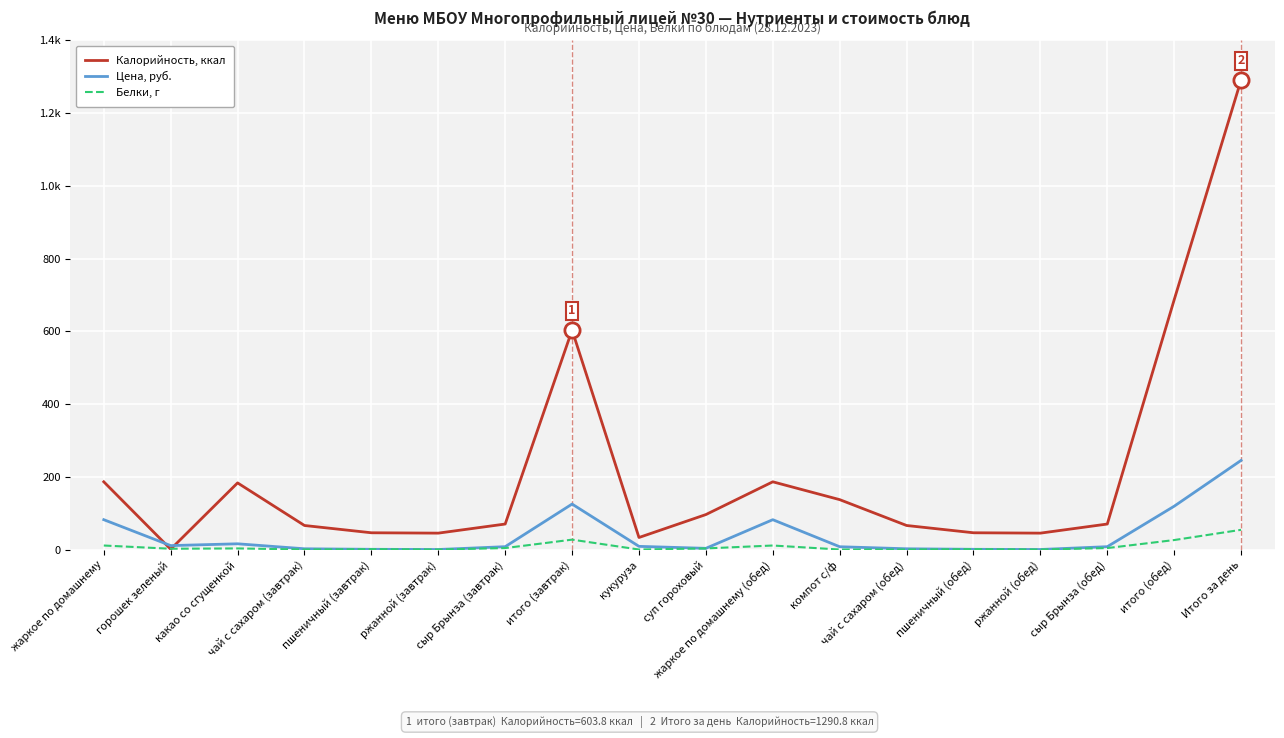

Is the value of Цена, руб. at ржанной (завтрак) greater than the value of Калорийность, ккал at сыр Брынза (обед)?

No